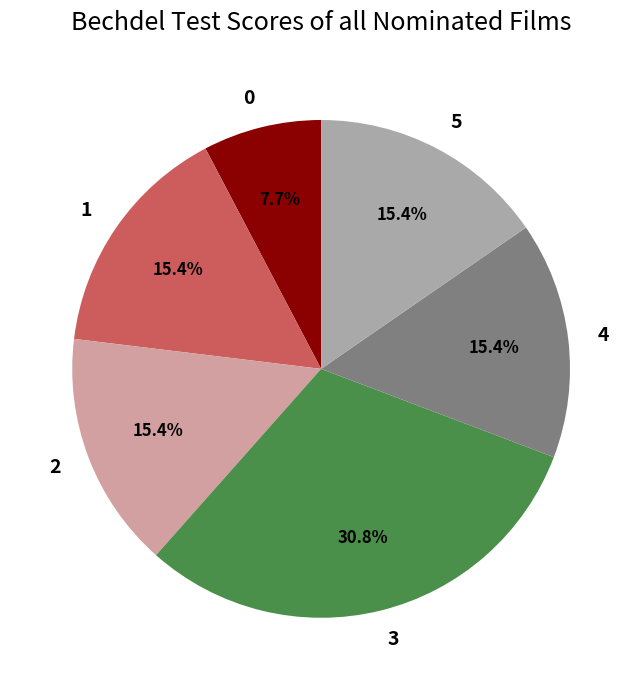

What is the ratio of the value at 4 to the value at 5?

1.0